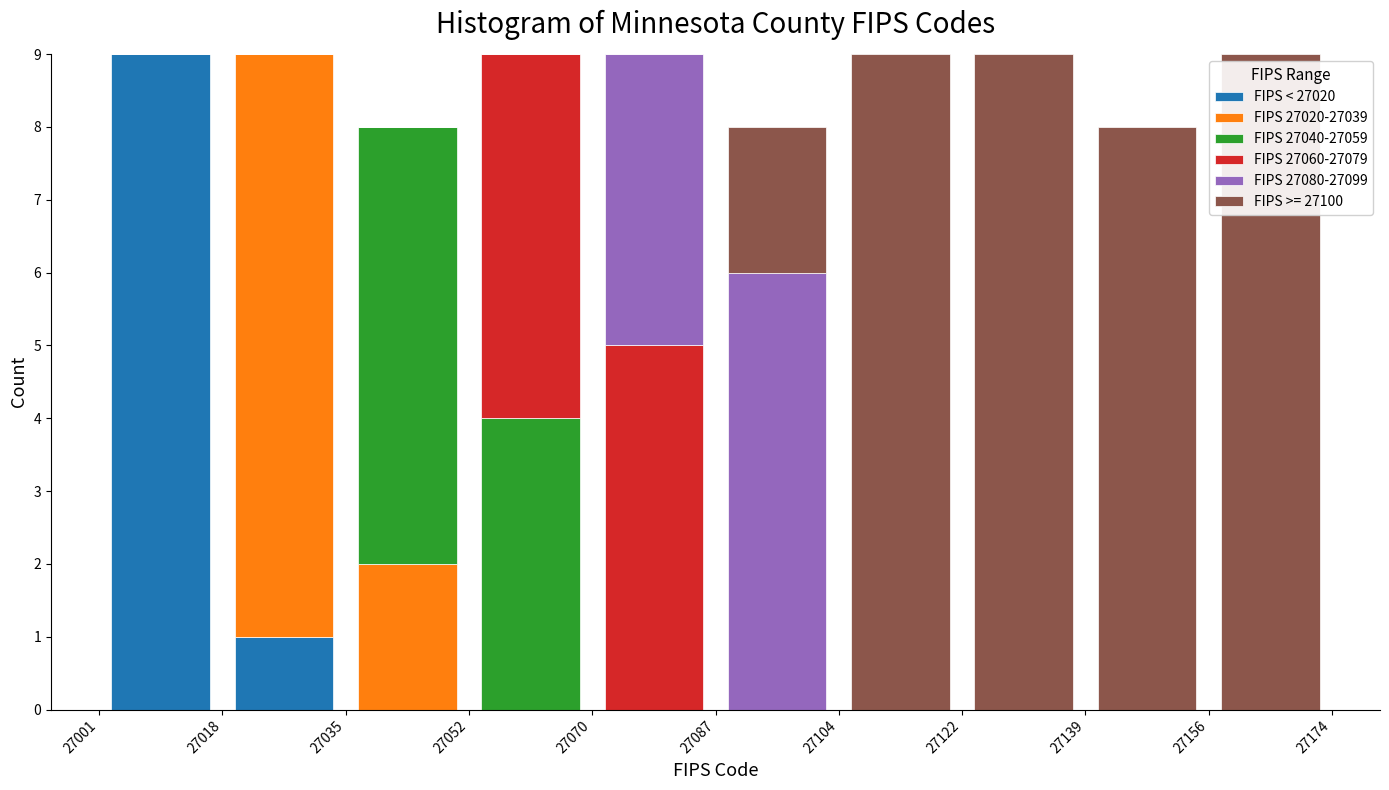

Reading left to right, list every stacked bar in this chart as the range it spans on the x-axis followed by its total height. The values are not printed on the chart, so give them approximately, as read against the axis.

27001 to 27018: 9
27018 to 27035: 9
27035 to 27052: 8
27052 to 27070: 9
27070 to 27087: 9
27087 to 27104: 8
27104 to 27122: 9
27122 to 27139: 9
27139 to 27156: 8
27156 to 27174: 9